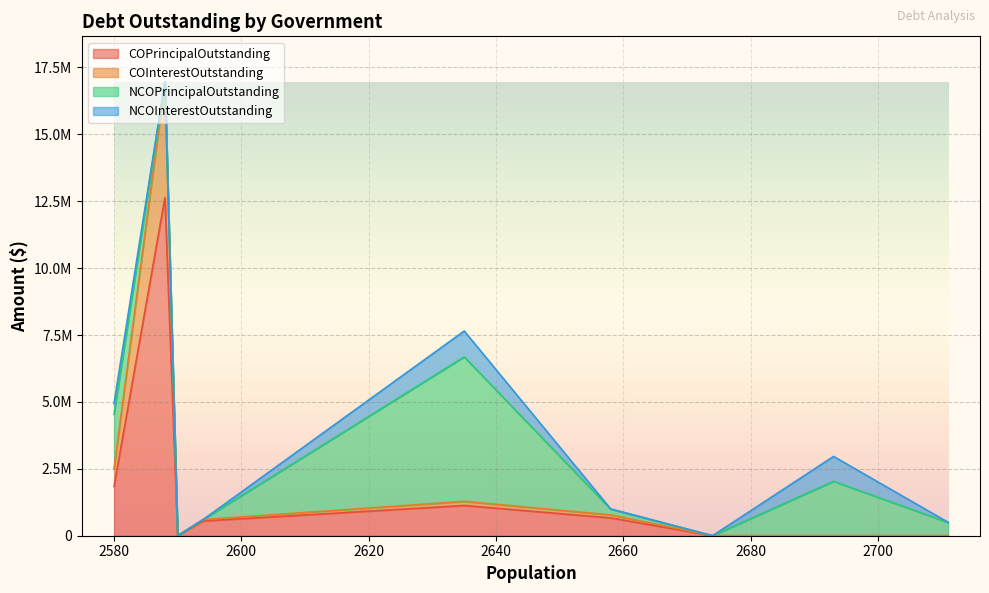

What is the difference between the COInterestOutstanding values at Godley and Floydada?

53571.0